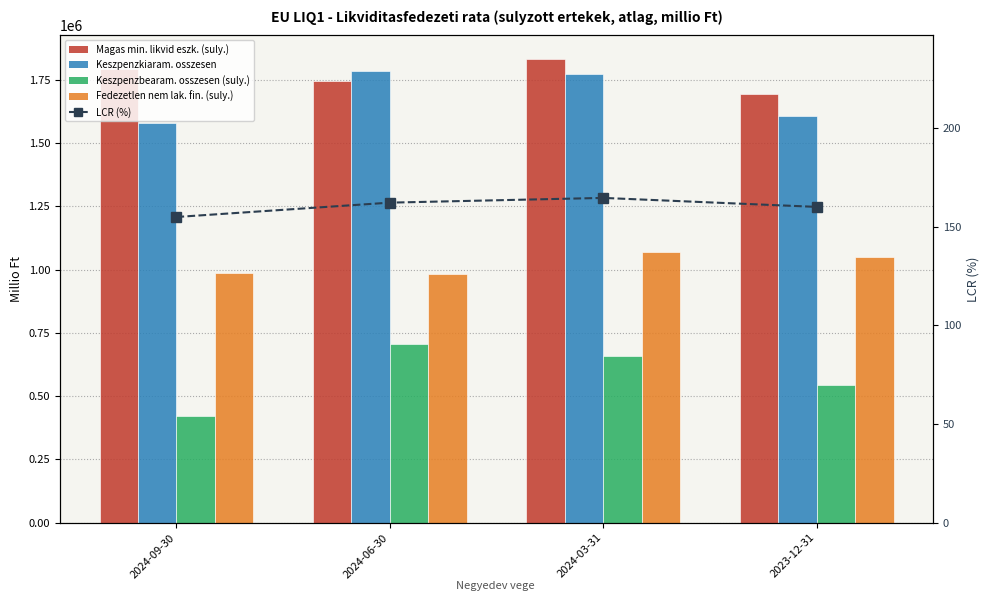

What is the label of the 1st bar from the left?

2024-09-30